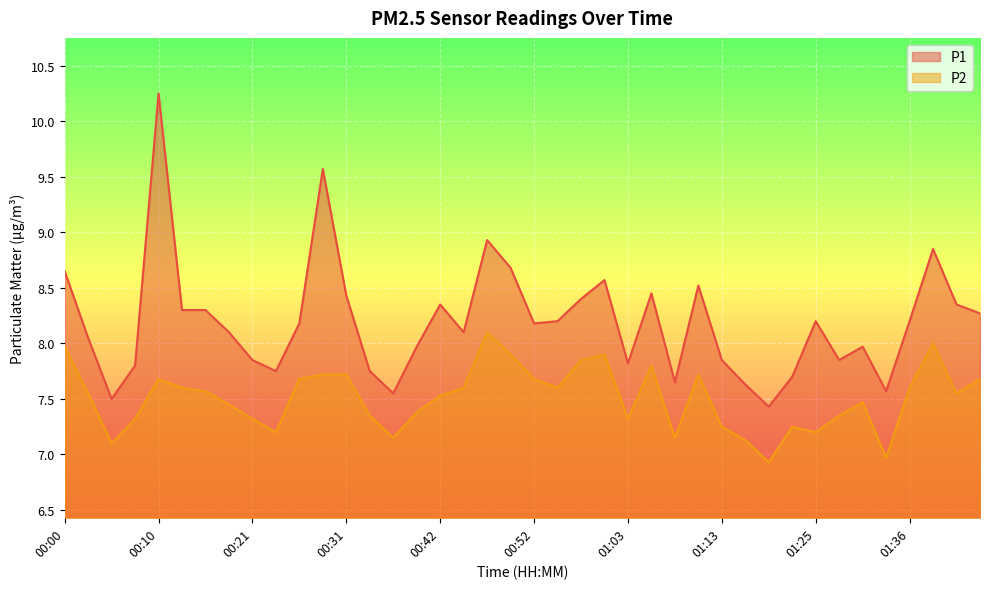

What is the difference between the maximum and second lowest values in the P2 series?

1.1